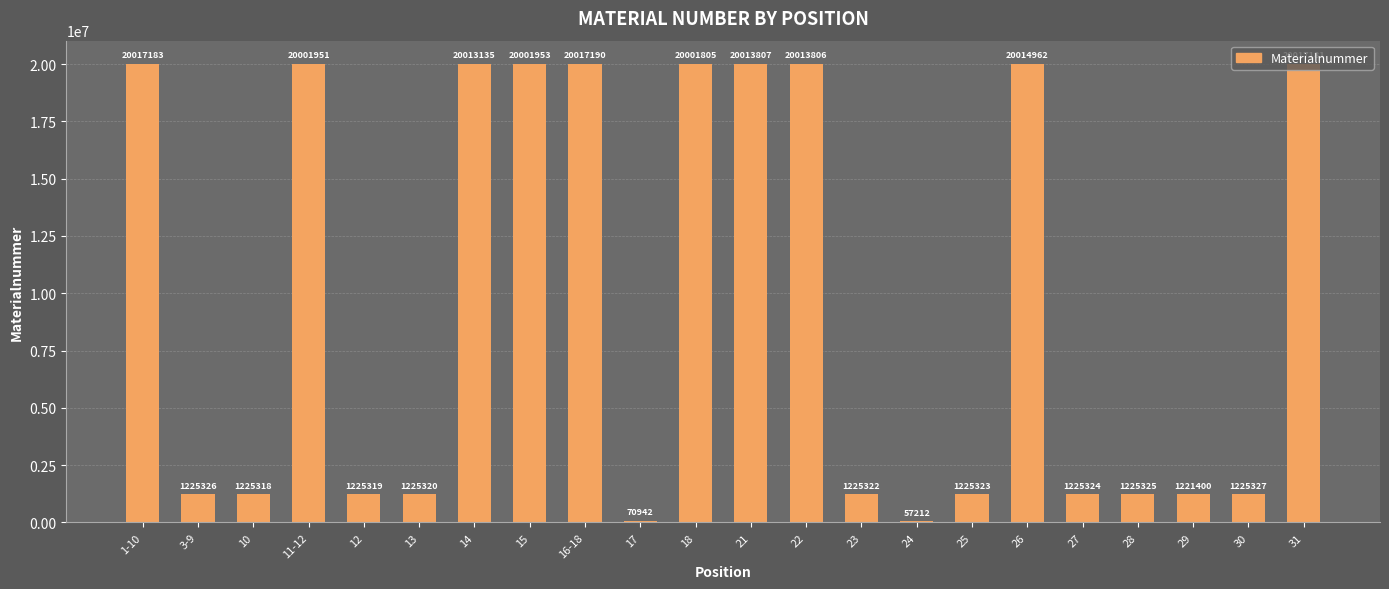

Count the number of data series in this chart.

1